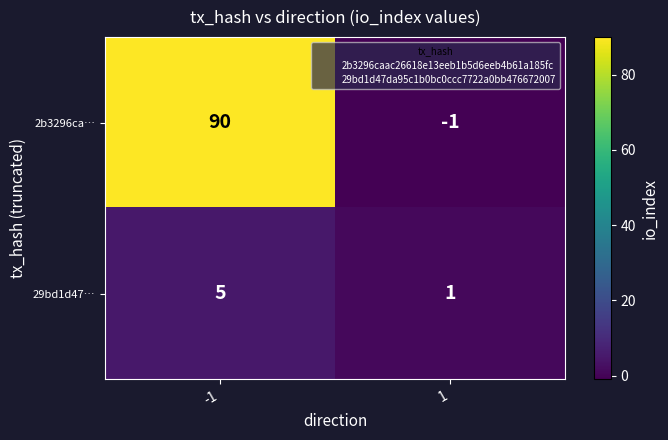

Reading right to left, transcribe all the data shown in this chart.

2b3296ca…: 1=-1	-1=90
29bd1d47…: 1=1	-1=5